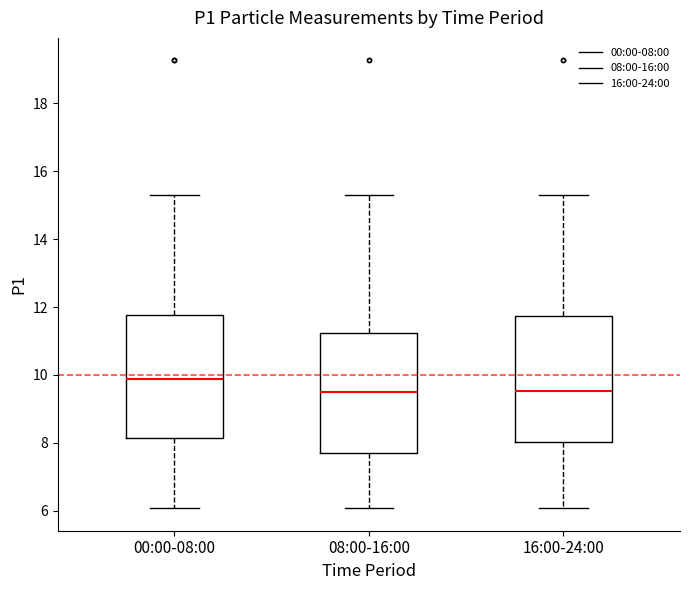

Reading left to right, transcribe this box plot: for each box, give where its median line is, the range the box spans, and where its two whiskers end, as read against the y-axis. The values are not printed on the chart, so give them approximately, as read against the axis.

00:00-08:00: median 9.8, box 8.2 to 11.8, whiskers 6.0 to 15.4
08:00-16:00: median 9.6, box 7.8 to 11.2, whiskers 6.0 to 15.4
16:00-24:00: median 9.6, box 8.0 to 11.8, whiskers 6.0 to 15.4